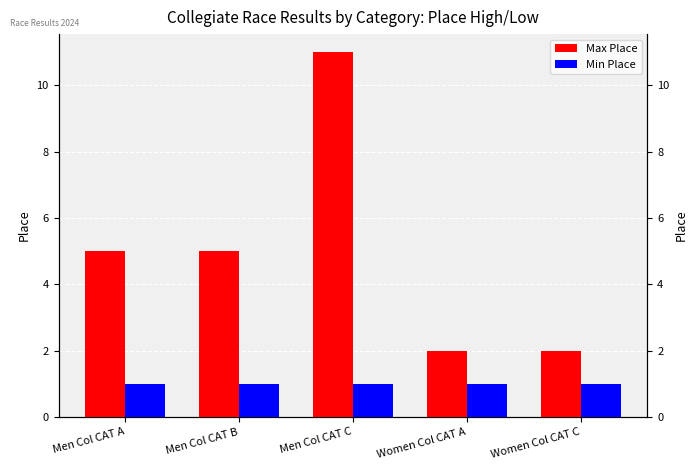

Is it true that Min Place equals 1 at Women Col CAT C?

True